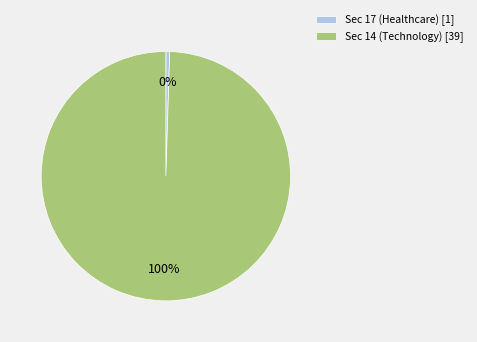

Which slice is the largest?

Sec 14 (Technology) [39]